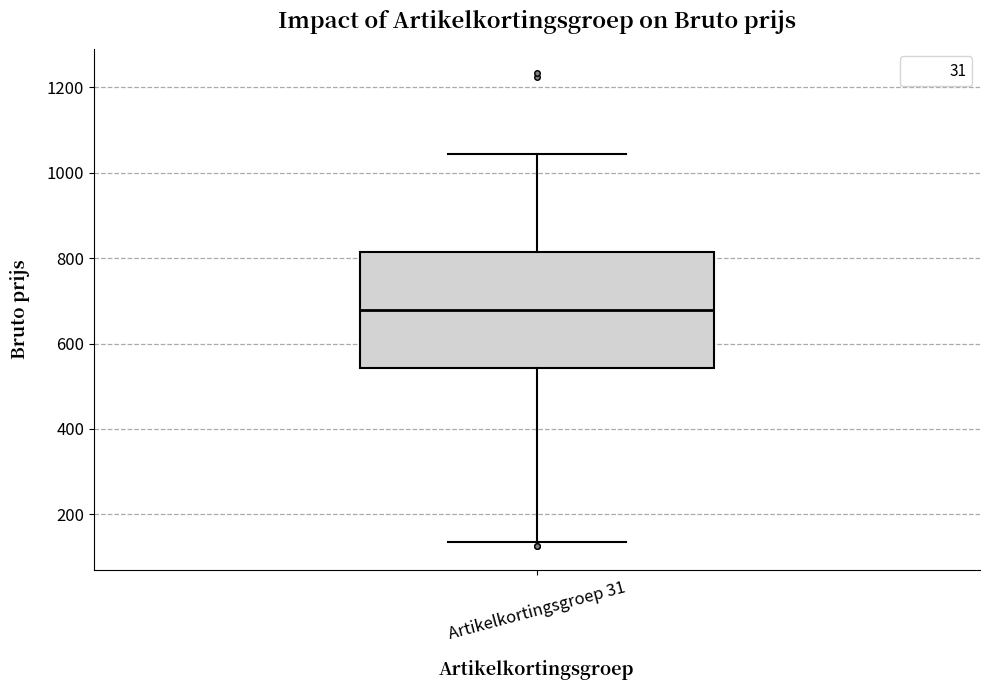

Where does the lower whisker of the box for Artikelkortingsgroep 31 end on the y-axis? The values are not printed on the chart, so give them approximately, as read against the axis.

140